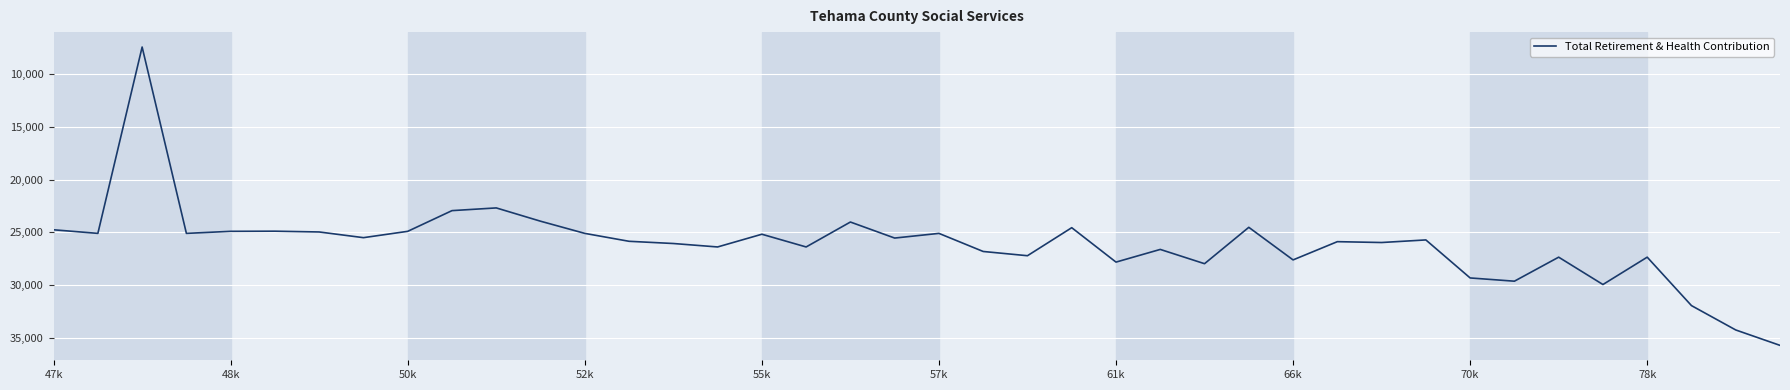

What is the smallest value displayed?

7408